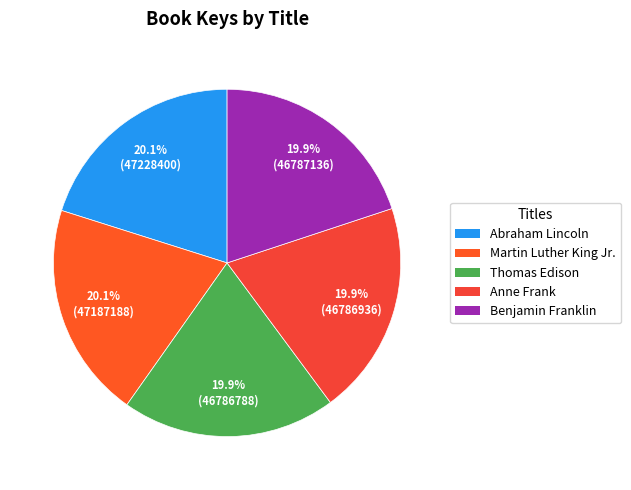

Is there any slice that represents more than half of the pie?

No